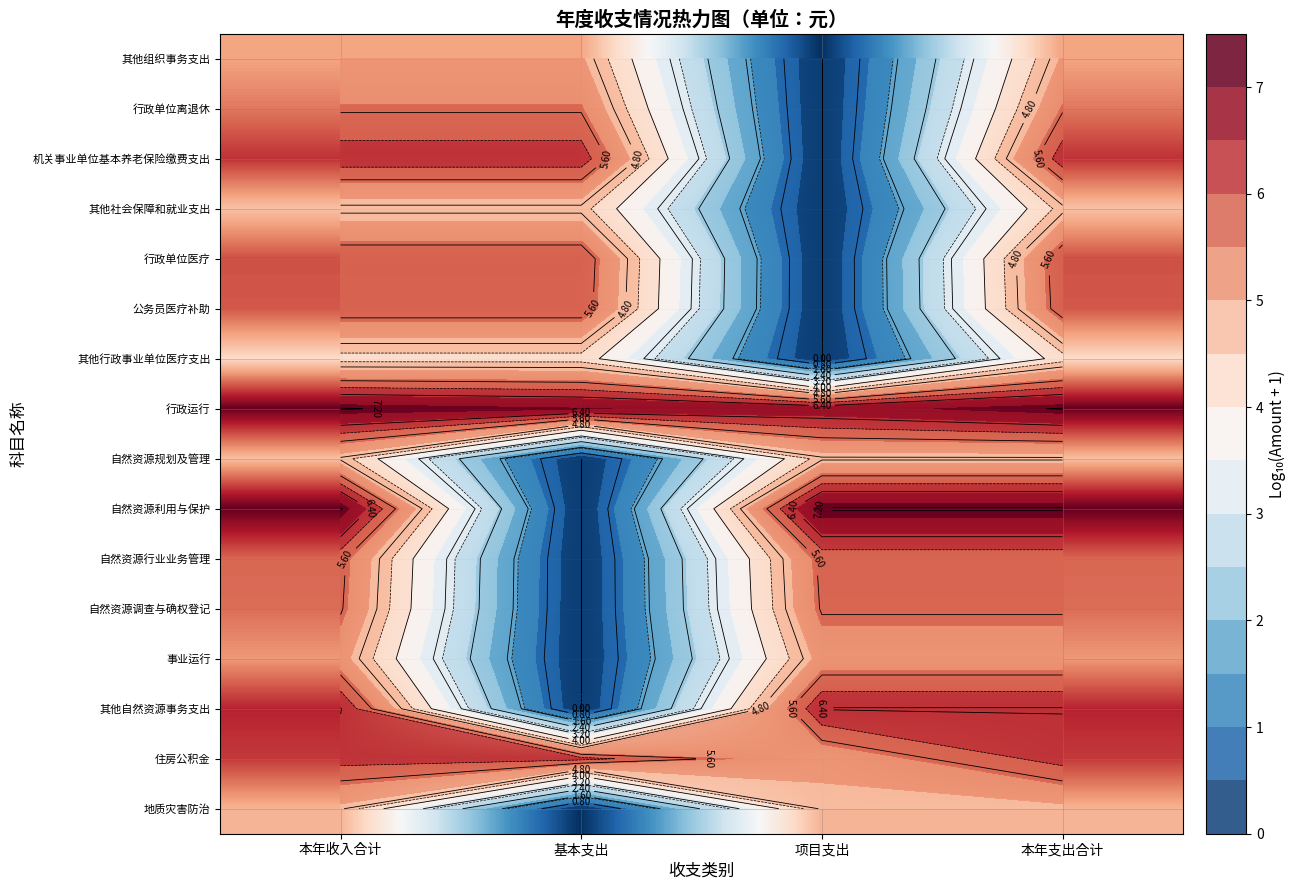

Which has a higher value, 项目支出 or 基本支出?

基本支出